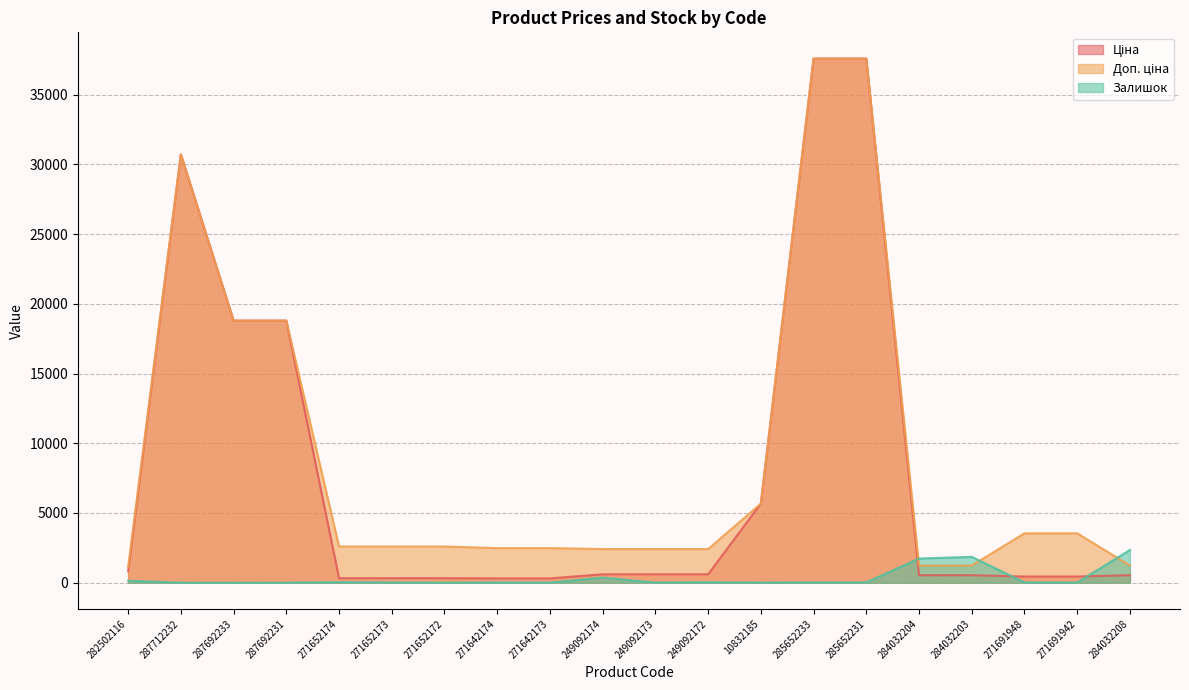

Rank the series at 249092172 from lowest to highest value.

Залишок, Ціна, Доп. ціна